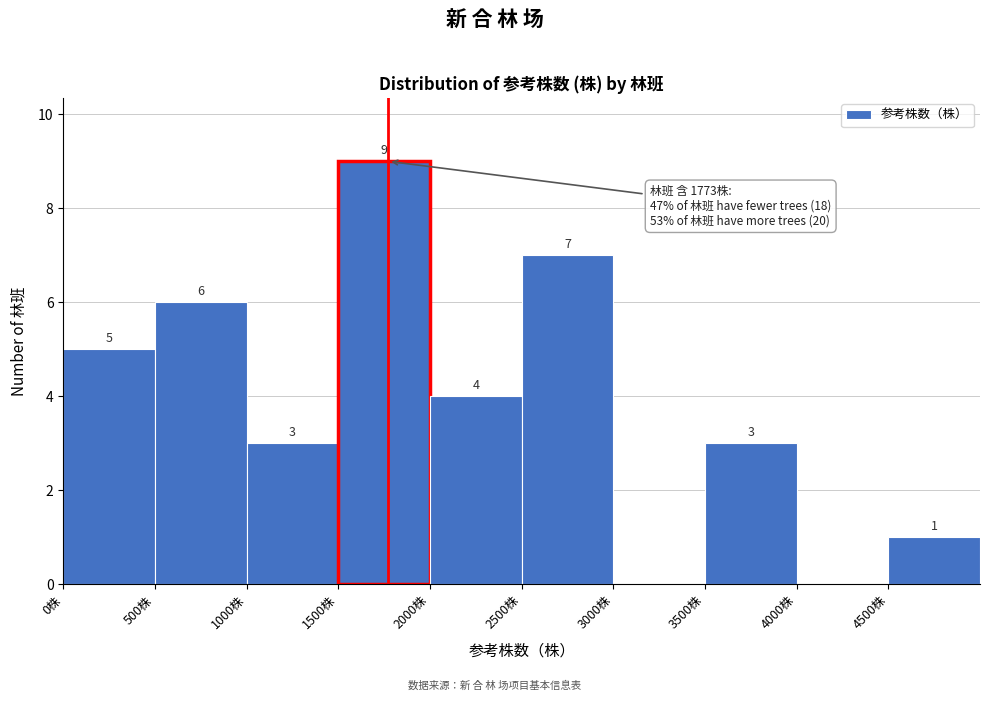

Over which range of the x-axis is the bar tallest?

1500 to 2000